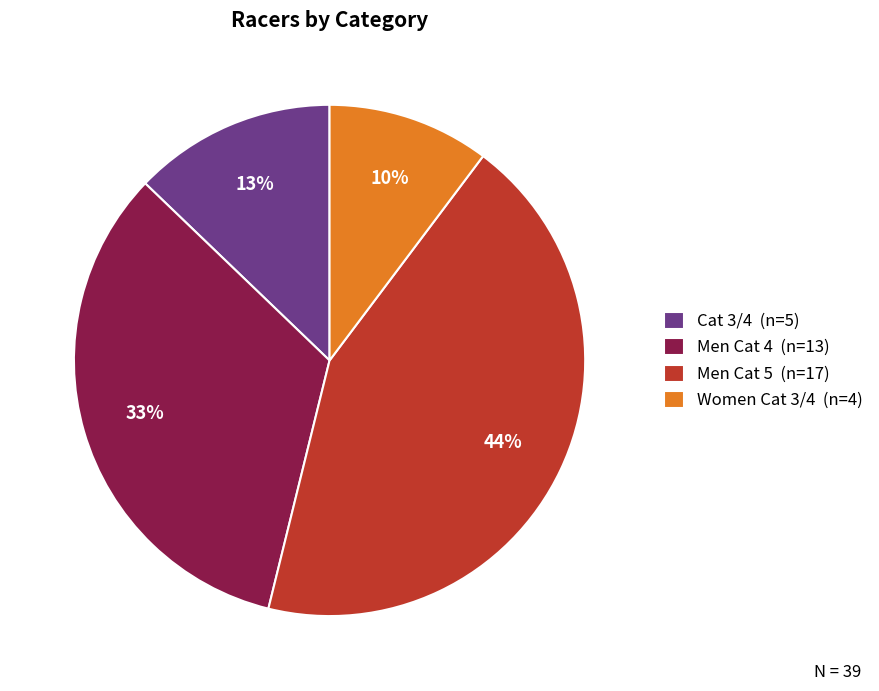

Which slice is the smallest?

Women Cat 3/4